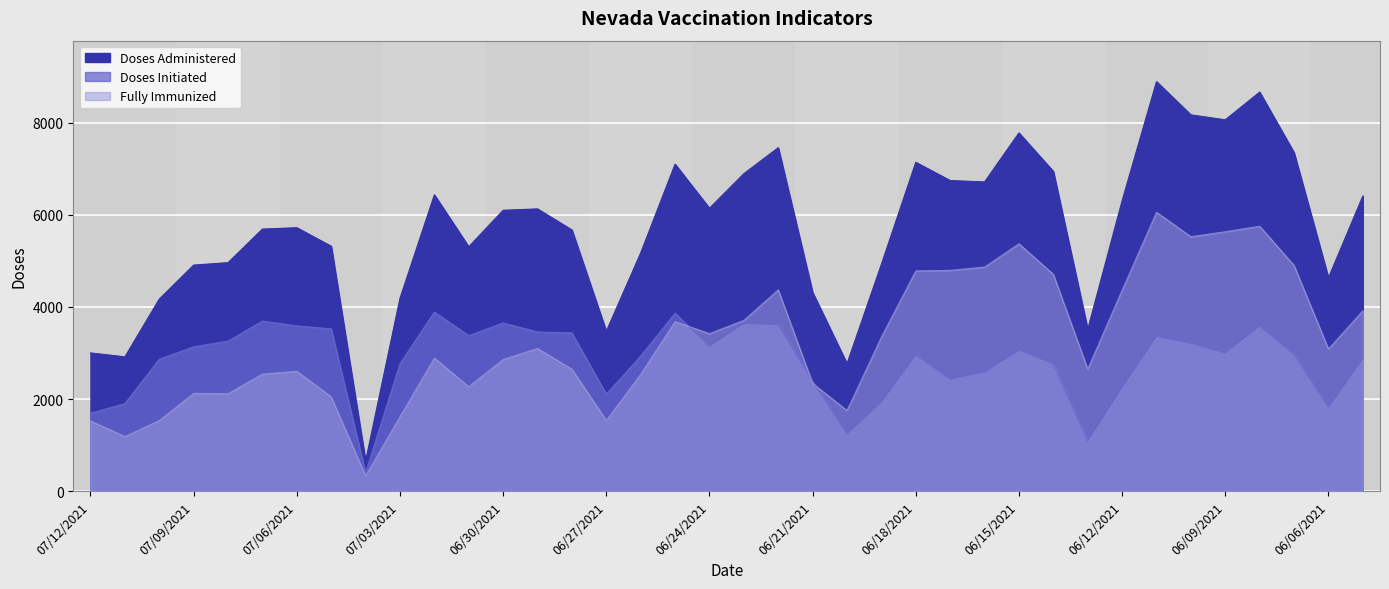

At which category does Doses Initiated reach its first local valley?

07/04/2021